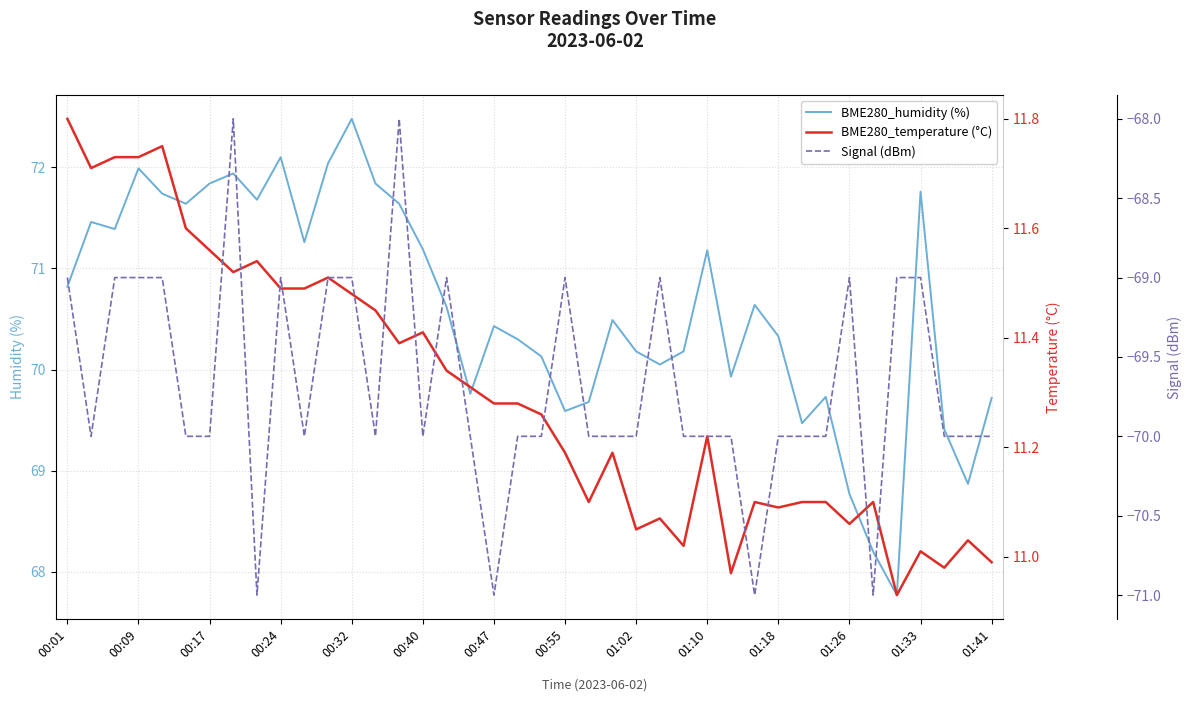

What is the lowest value of the BME280_humidity (%) series?

67.8